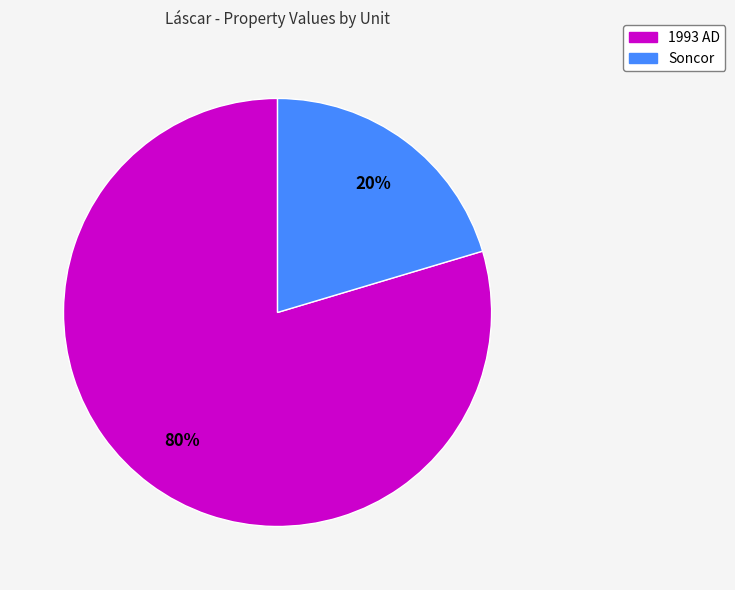

To the nearest percent, what is the combined percentage of Soncor and 1993 AD?

100%